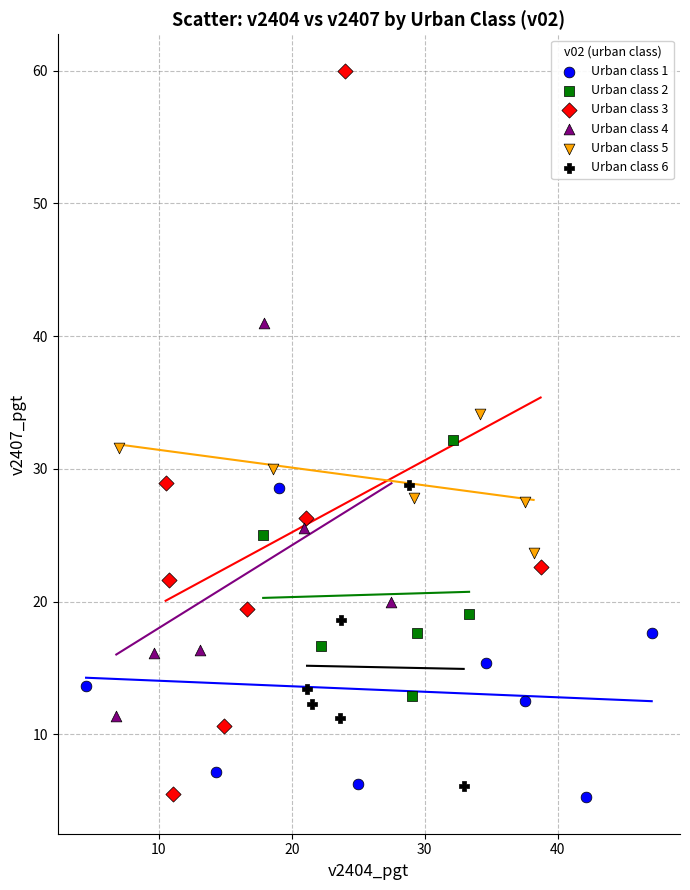

Which series has the widest spread of Y values?

Urban class 3